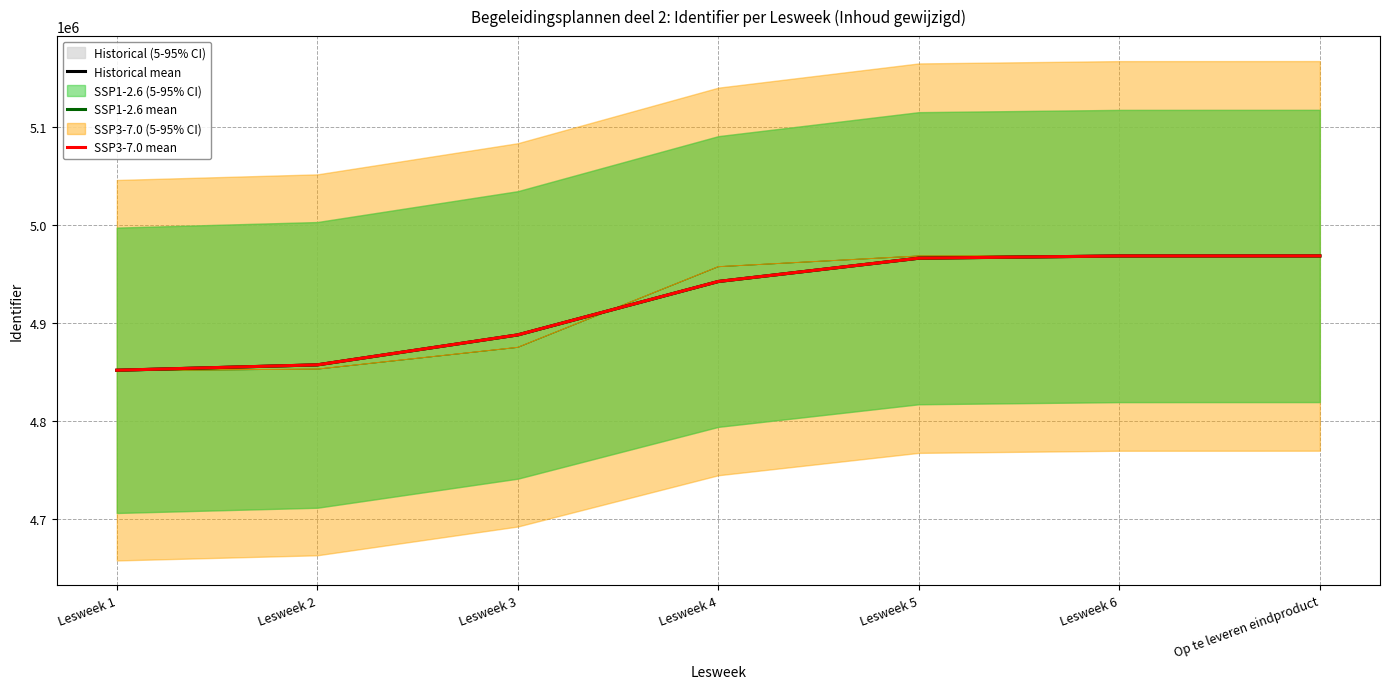

Where is Historical mean nearest to the value 4910266?

Lesweek 3